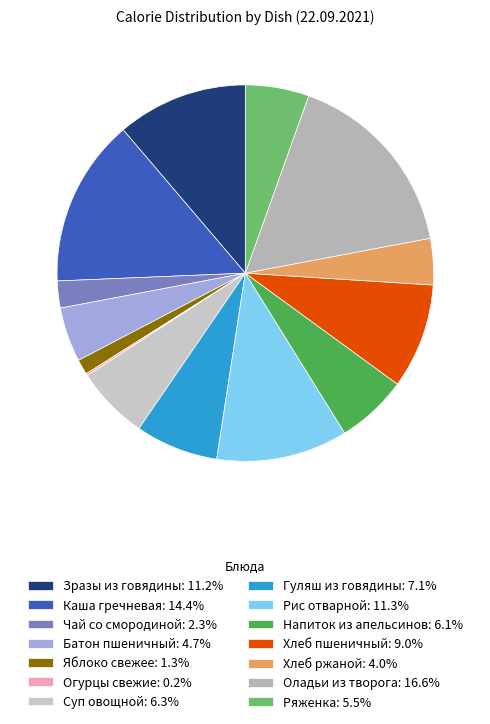

What is the largest slice in the pie chart?

Оладьи из творога